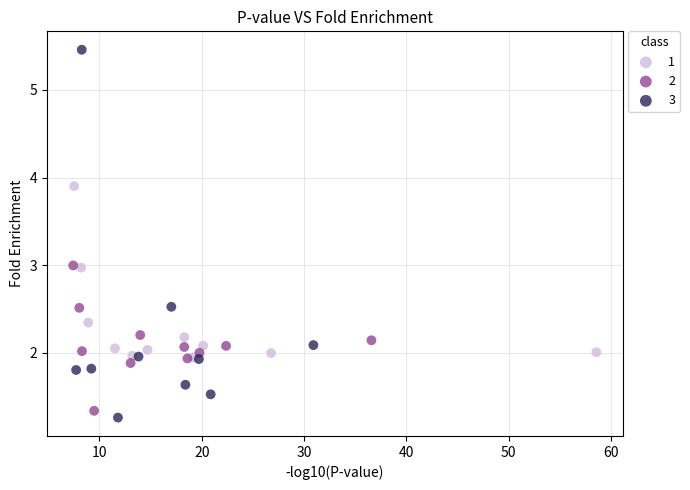

Which series has the largest Y range (max minus min)?

3